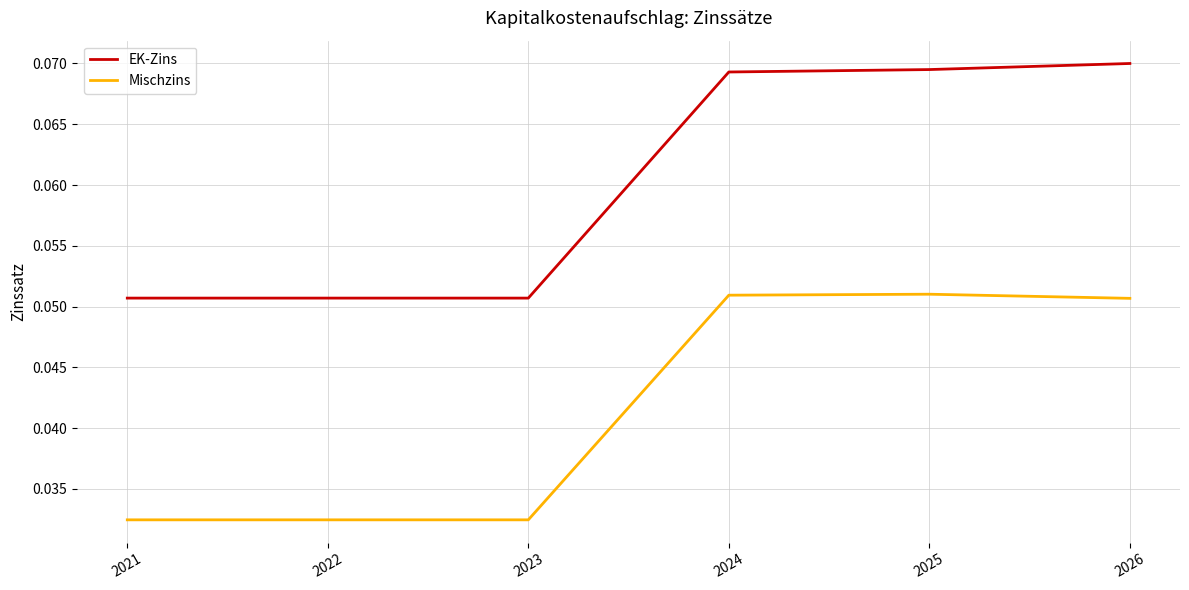

Which series has the largest range (max minus min)?

EK-Zins